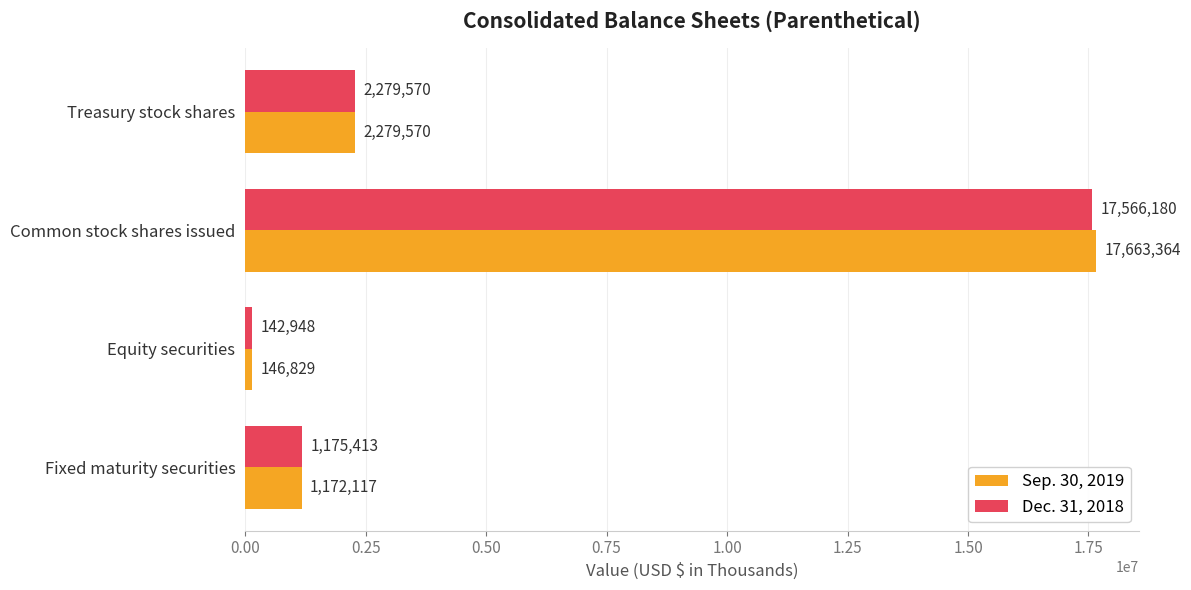

True or false: Dec. 31, 2018 has a value of 8220552 at Common stock shares issued.

False